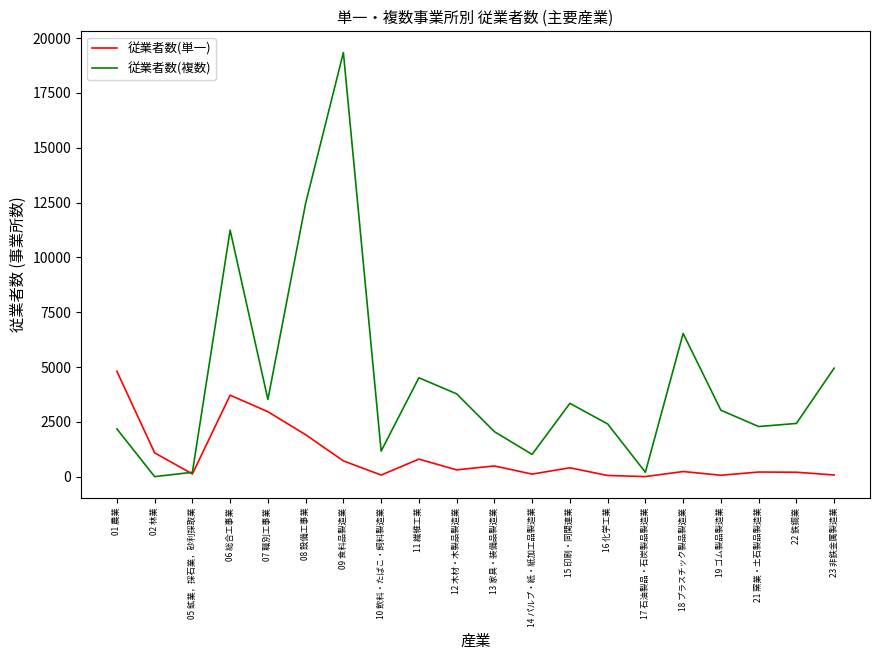

List the series in order of their overall mean, highest first.

従業者数(複数), 従業者数(単一)